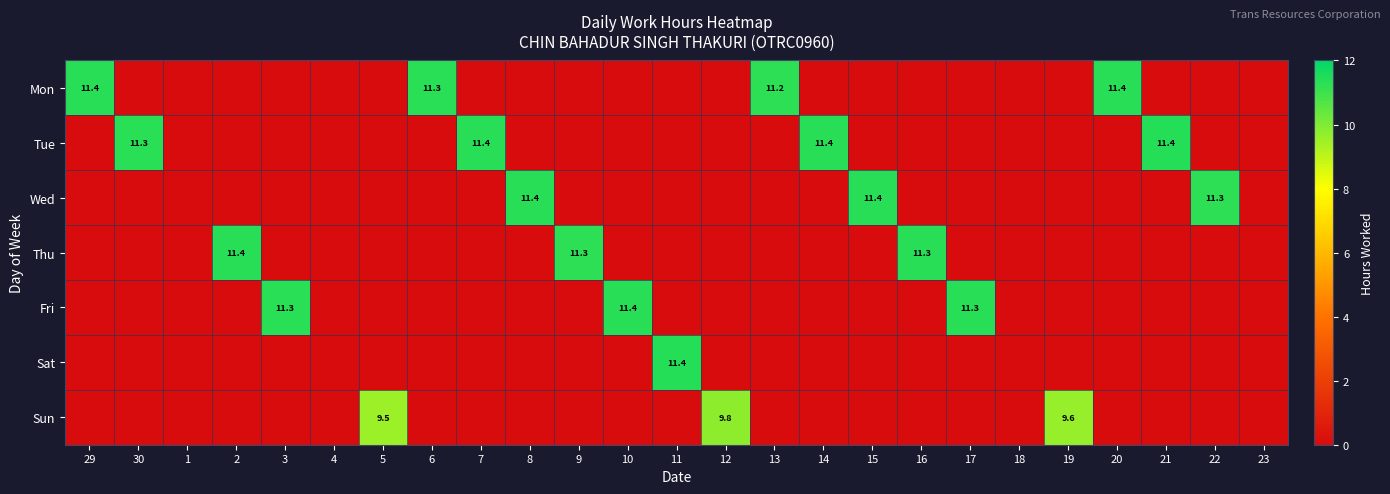

Is the value of Wed at 22 greater than the value of Mon at 20?

No